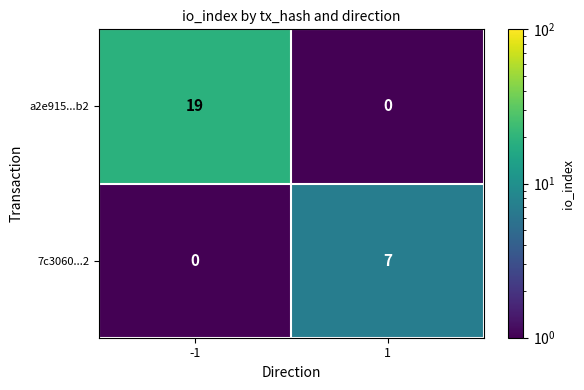

How many series are shown in this chart?

2